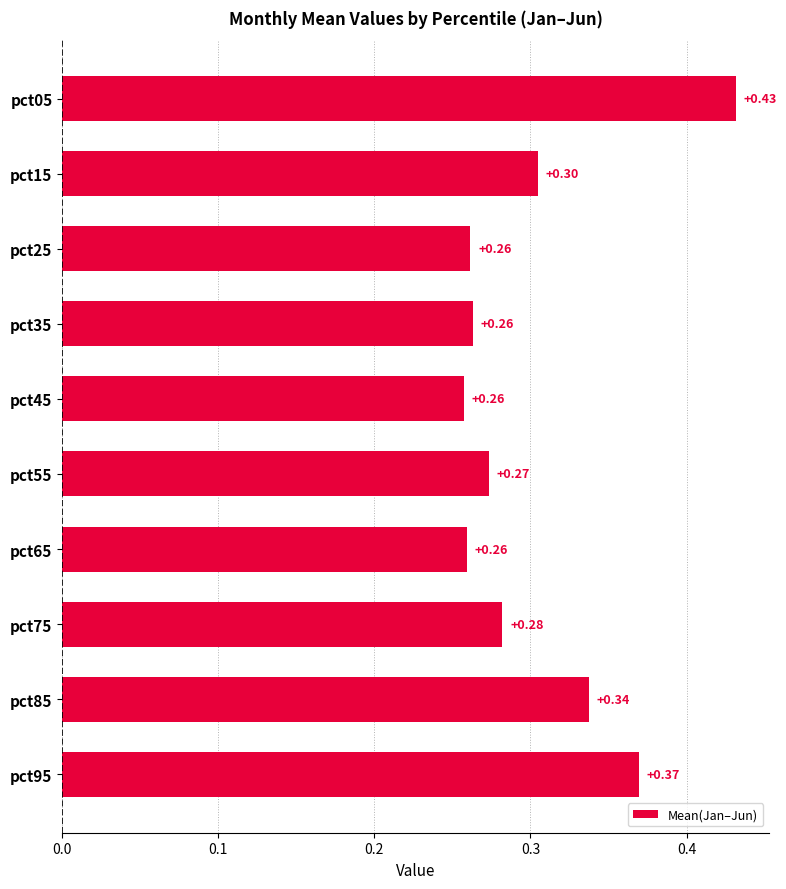

Between pct45 and pct55, which is larger?

pct55